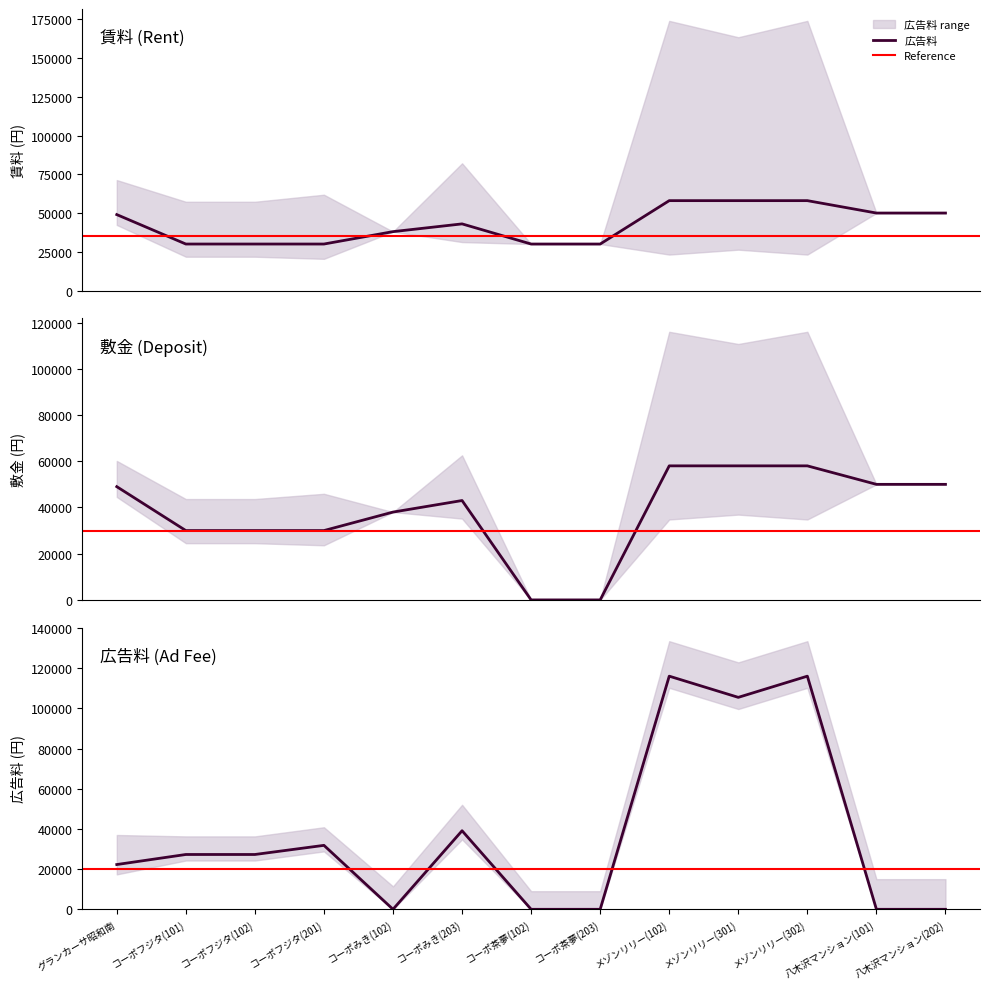

Reading left to right, list all the values displayed in this chart.

賃料: 49000	30000	30000	30000	38000	43000	30000	30000	58000	58000	58000	50000	50000
敷金: 49000	30000	30000	30000	38000	43000	0	0	58000	58000	58000	50000	50000
広告料: 22273	27273	27273	31819	0	39091	0	0	116000	105455	116000	0	0